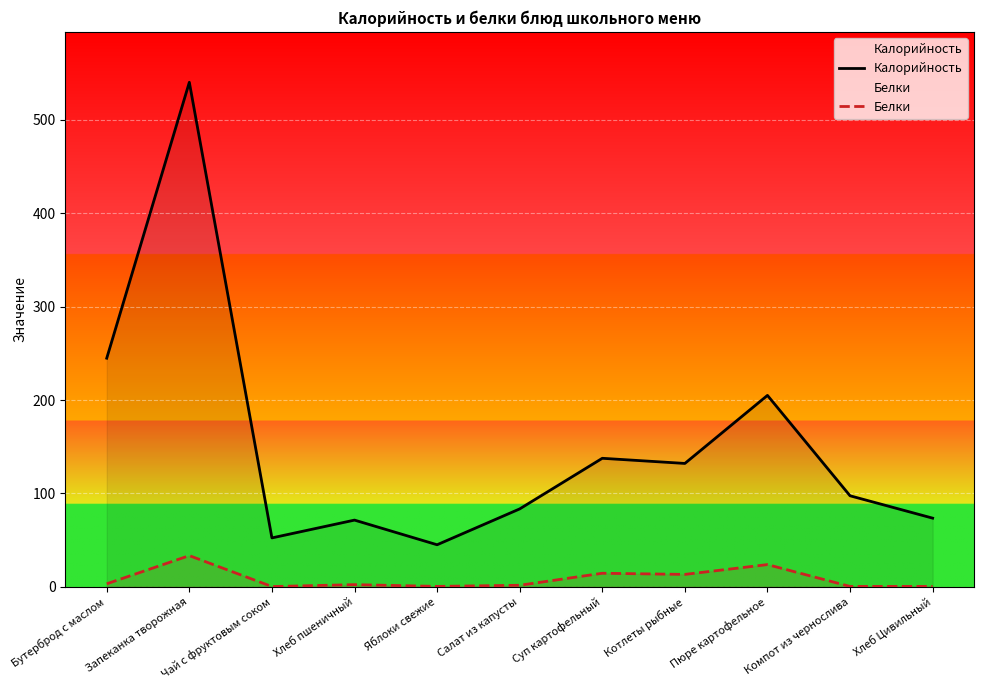

What is the approximate value of Белки at Компот из чернослива?

0.4